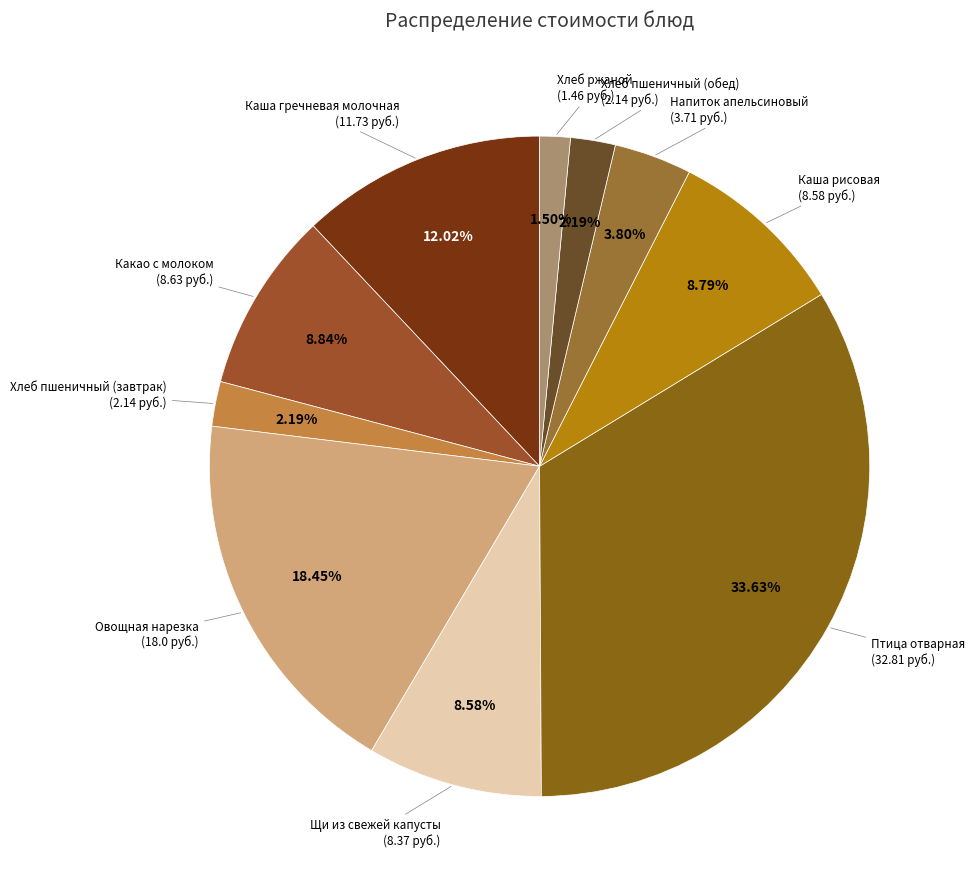

Does Овощная нарезка represent more than half of the total?

No